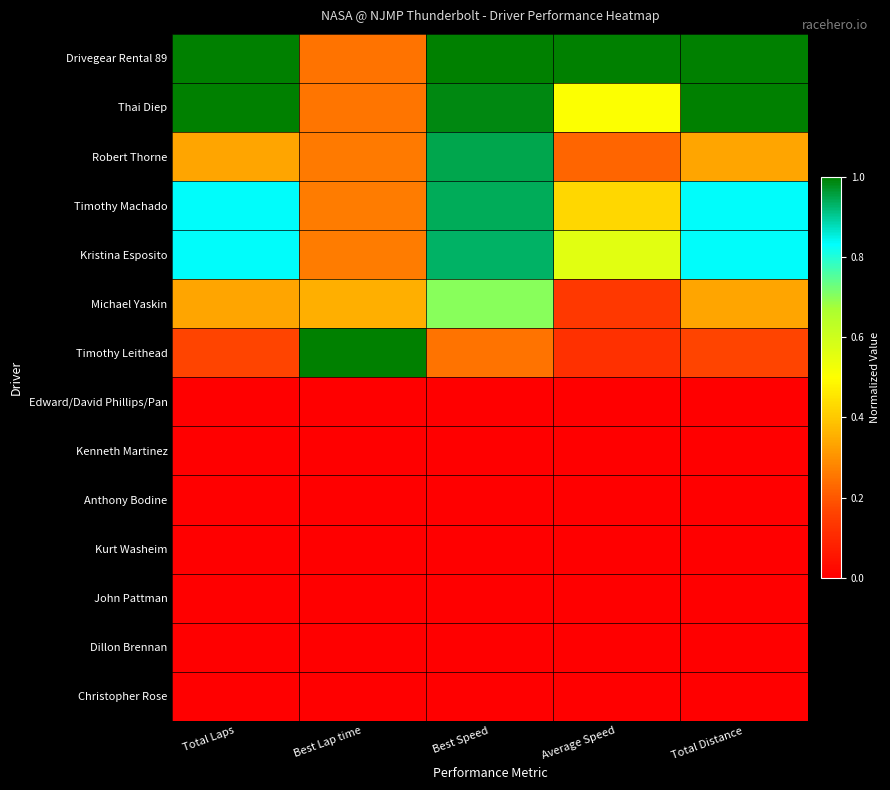

Which series has the largest range (max minus min)?

Timothy Leithead